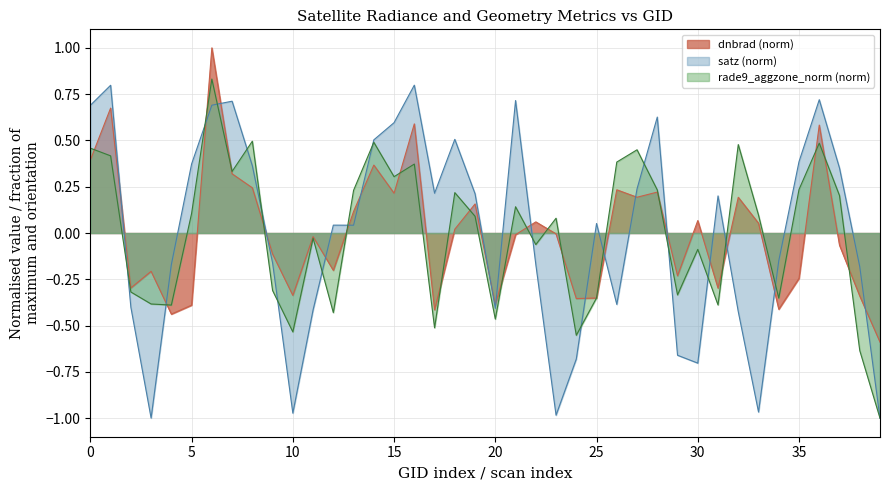

What is the value of the satz point at the 18th from the left?

0.2